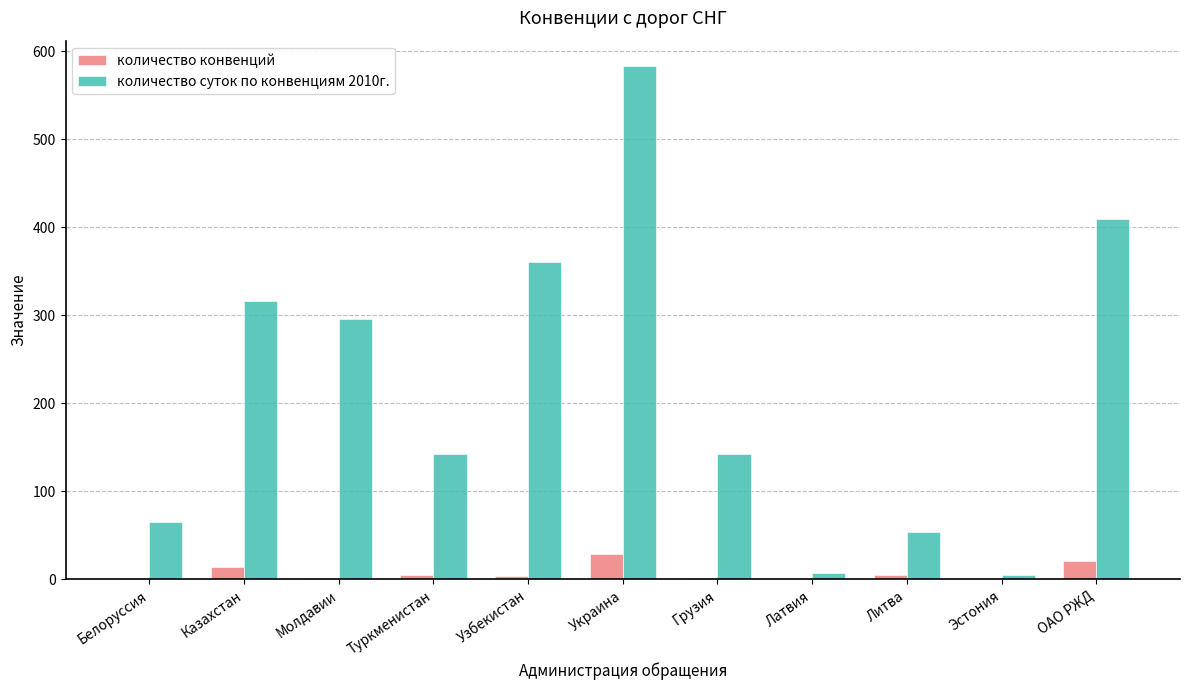

What is the highest value of the количество суток по конвенциям 2010г. series?

583